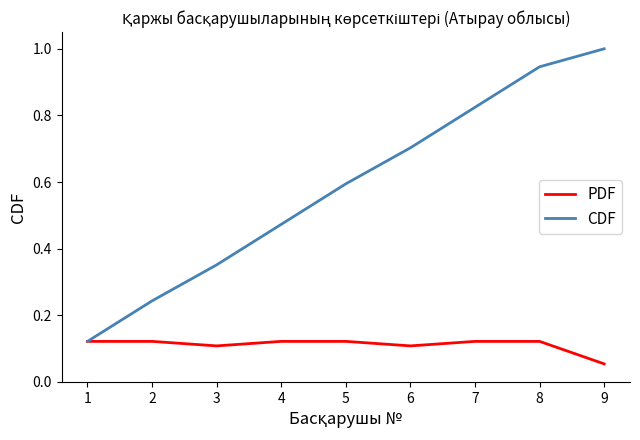

Which series has the largest total across all categories?

CDF